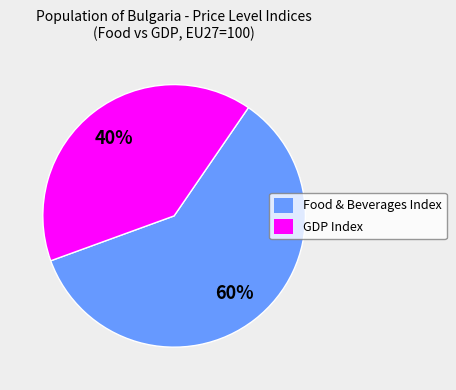

How many segments does this pie chart have?

2